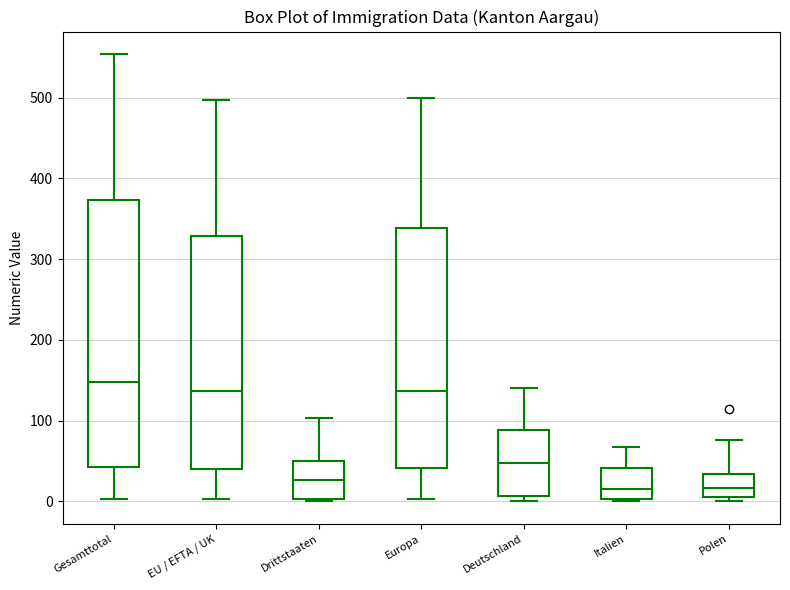

Comparing the boxes themselves (not the whiskers), which one is the tallest?

Gesamttotal